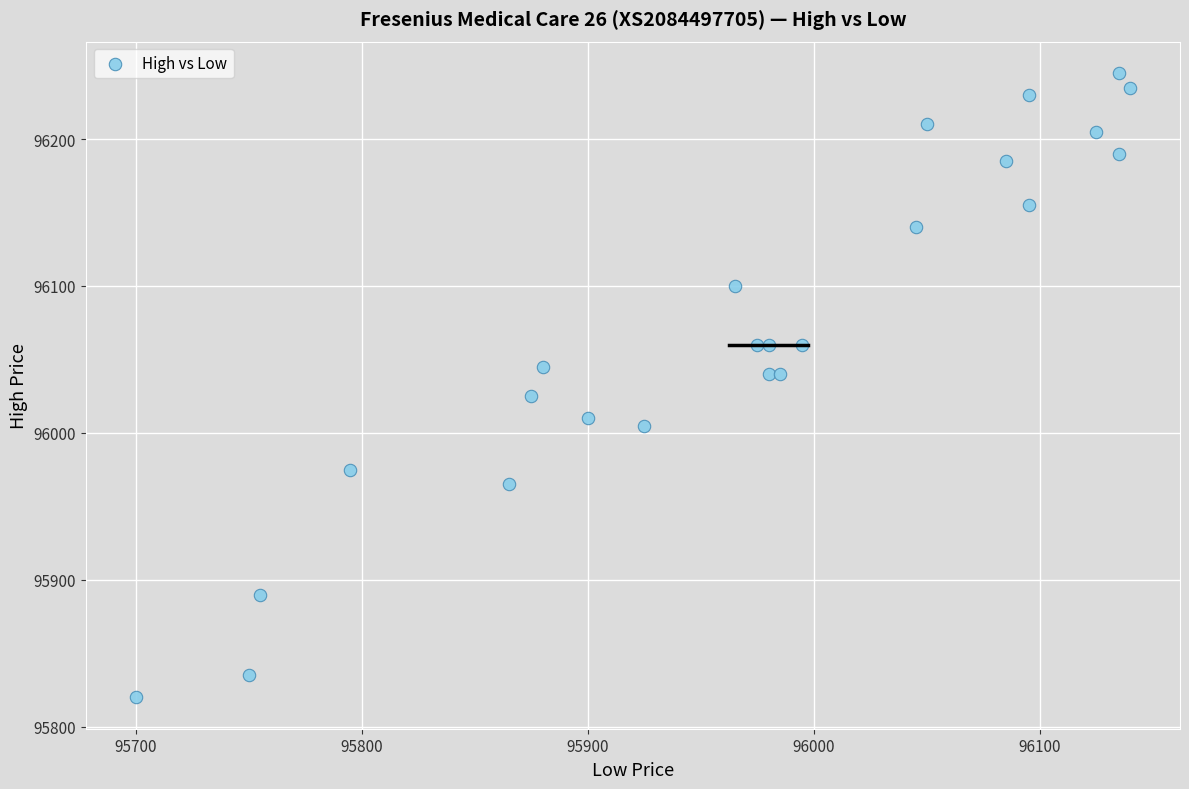

What is the range of Y values (max minus min)?

425